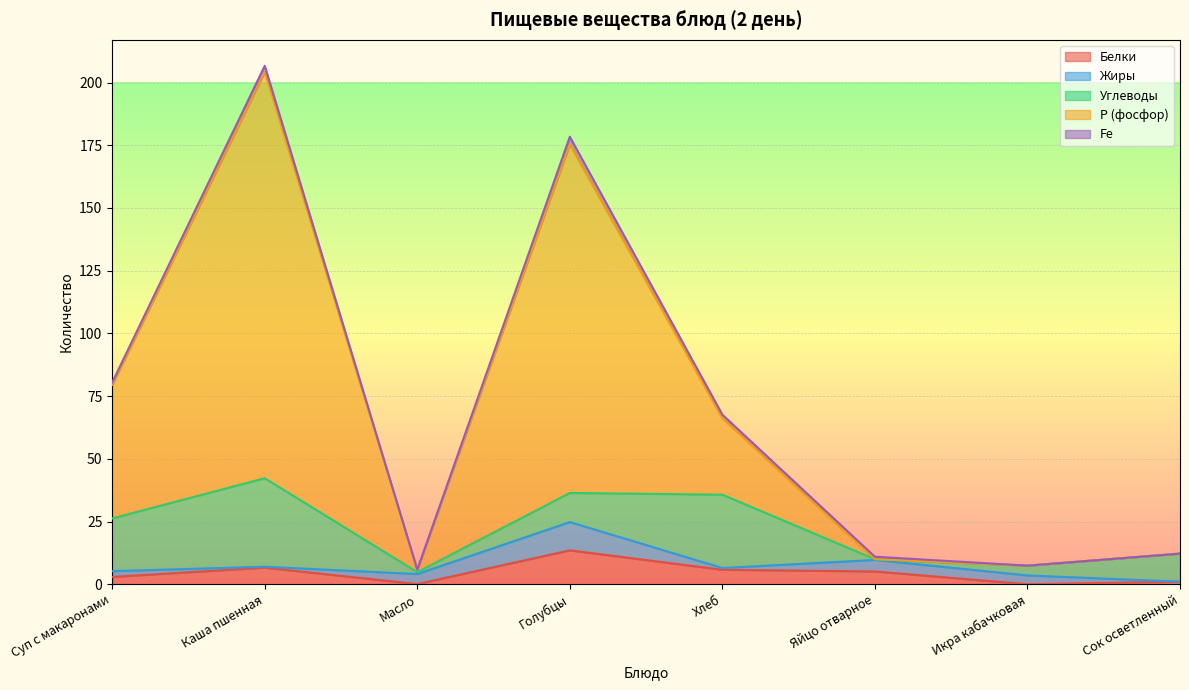

What are all the series names shown in the legend?

Белки, Жиры, Углеводы, Р (фосфор), Fe